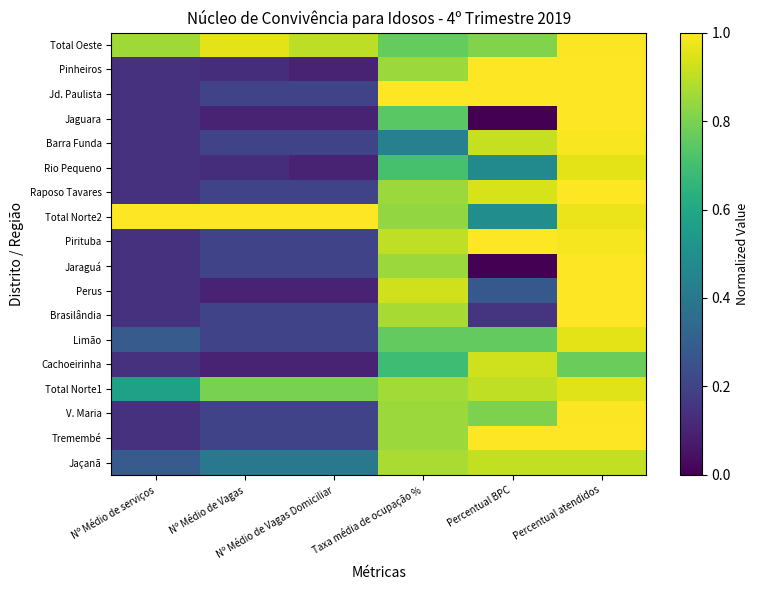

Reading right to left, what are all the values shown in this chart?

Jaçanã: Percentual atendidos=0.9	Percentual BPC=0.9	Taxa média de ocupação %=0.9	Nº Médio de Vagas Domiciliar=0.4	Nº Médio de Vagas=0.4	Nº Médio de serviços=0.3
Tremembé: Percentual atendidos=1.0	Percentual BPC=1.0	Taxa média de ocupação %=0.9	Nº Médio de Vagas Domiciliar=0.2	Nº Médio de Vagas=0.2	Nº Médio de serviços=0.1
V. Maria: Percentual atendidos=1.0	Percentual BPC=0.8	Taxa média de ocupação %=0.9	Nº Médio de Vagas Domiciliar=0.2	Nº Médio de Vagas=0.2	Nº Médio de serviços=0.1
Total Norte1: Percentual atendidos=1.0	Percentual BPC=0.9	Taxa média de ocupação %=0.9	Nº Médio de Vagas Domiciliar=0.8	Nº Médio de Vagas=0.8	Nº Médio de serviços=0.6
Cachoeirinha: Percentual atendidos=0.8	Percentual BPC=0.9	Taxa média de ocupação %=0.7	Nº Médio de Vagas Domiciliar=0.1	Nº Médio de Vagas=0.1	Nº Médio de serviços=0.1
Limão: Percentual atendidos=1.0	Percentual BPC=0.8	Taxa média de ocupação %=0.8	Nº Médio de Vagas Domiciliar=0.2	Nº Médio de Vagas=0.2	Nº Médio de serviços=0.3
Brasilândia: Percentual atendidos=1.0	Percentual BPC=0.2	Taxa média de ocupação %=0.9	Nº Médio de Vagas Domiciliar=0.2	Nº Médio de Vagas=0.2	Nº Médio de serviços=0.1
Perus: Percentual atendidos=1.0	Percentual BPC=0.3	Taxa média de ocupação %=0.9	Nº Médio de Vagas Domiciliar=0.1	Nº Médio de Vagas=0.1	Nº Médio de serviços=0.1
Jaraguá: Percentual atendidos=1.0	Percentual BPC=0.0	Taxa média de ocupação %=0.9	Nº Médio de Vagas Domiciliar=0.2	Nº Médio de Vagas=0.2	Nº Médio de serviços=0.1
Pirituba: Percentual atendidos=1.0	Percentual BPC=1.0	Taxa média de ocupação %=0.9	Nº Médio de Vagas Domiciliar=0.2	Nº Médio de Vagas=0.2	Nº Médio de serviços=0.1
Total Norte2: Percentual atendidos=1.0	Percentual BPC=0.5	Taxa média de ocupação %=0.8	Nº Médio de Vagas Domiciliar=1.0	Nº Médio de Vagas=1.0	Nº Médio de serviços=1.0
Raposo Tavares: Percentual atendidos=1.0	Percentual BPC=0.9	Taxa média de ocupação %=0.9	Nº Médio de Vagas Domiciliar=0.2	Nº Médio de Vagas=0.2	Nº Médio de serviços=0.1
Rio Pequeno: Percentual atendidos=1.0	Percentual BPC=0.5	Taxa média de ocupação %=0.7	Nº Médio de Vagas Domiciliar=0.1	Nº Médio de Vagas=0.1	Nº Médio de serviços=0.1
Barra Funda: Percentual atendidos=1.0	Percentual BPC=0.9	Taxa média de ocupação %=0.4	Nº Médio de Vagas Domiciliar=0.2	Nº Médio de Vagas=0.2	Nº Médio de serviços=0.1
Jaguara: Percentual atendidos=1.0	Percentual BPC=0.0	Taxa média de ocupação %=0.7	Nº Médio de Vagas Domiciliar=0.1	Nº Médio de Vagas=0.1	Nº Médio de serviços=0.1
Jd. Paulista: Percentual atendidos=1.0	Percentual BPC=1.0	Taxa média de ocupação %=1.0	Nº Médio de Vagas Domiciliar=0.2	Nº Médio de Vagas=0.2	Nº Médio de serviços=0.1
Pinheiros: Percentual atendidos=1.0	Percentual BPC=1.0	Taxa média de ocupação %=0.9	Nº Médio de Vagas Domiciliar=0.1	Nº Médio de Vagas=0.1	Nº Médio de serviços=0.1
Total Oeste: Percentual atendidos=1.0	Percentual BPC=0.8	Taxa média de ocupação %=0.8	Nº Médio de Vagas Domiciliar=0.9	Nº Médio de Vagas=1.0	Nº Médio de serviços=0.9